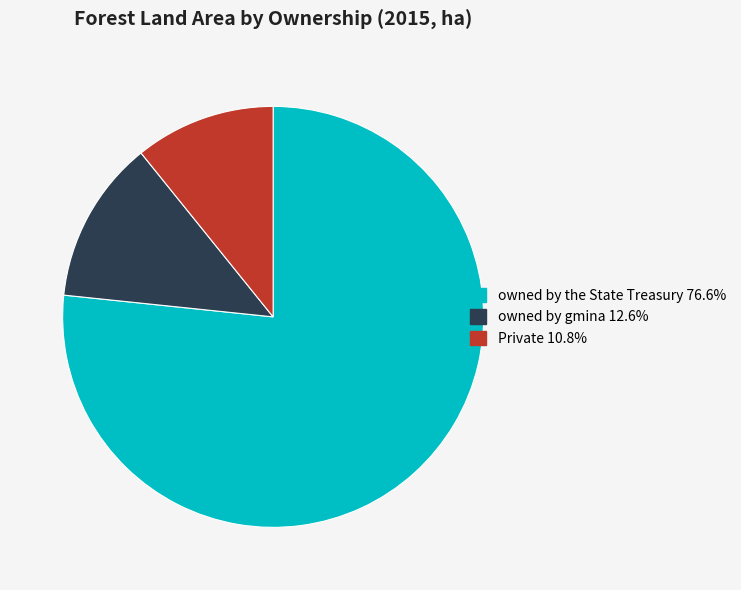

Approximately how many times larger is the value at owned by the State Treasury 76.6% compared to Private 10.8%?

7.1